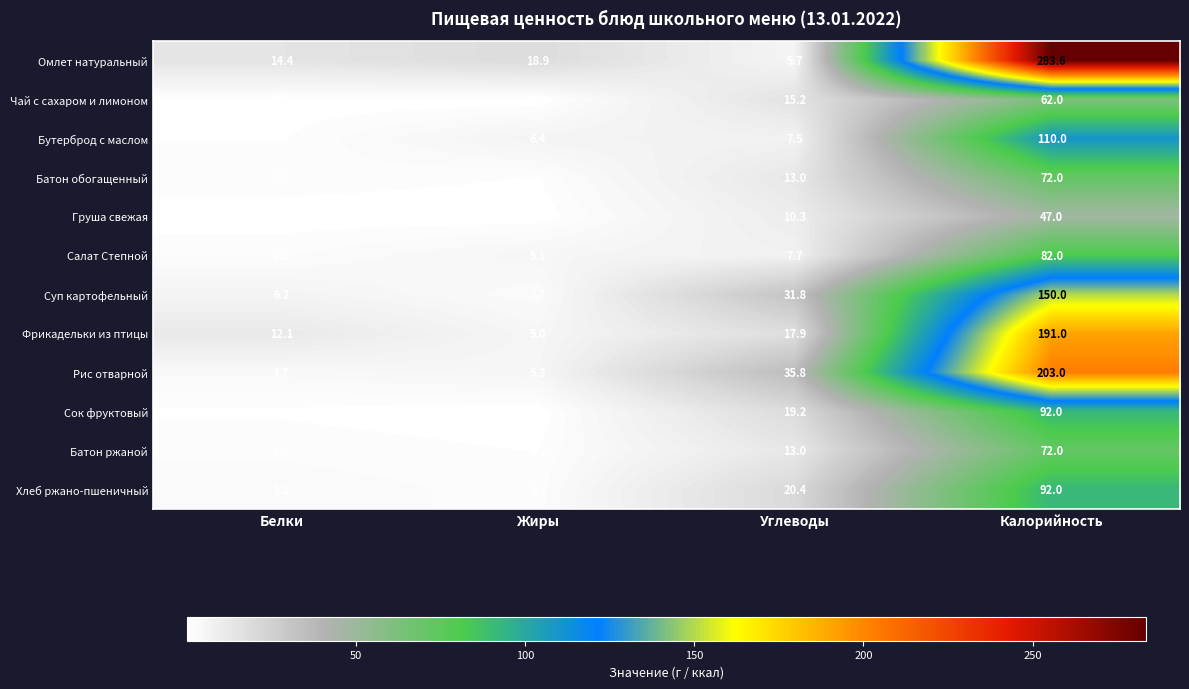

What is the minimum value for Суп картофельный?

2.7